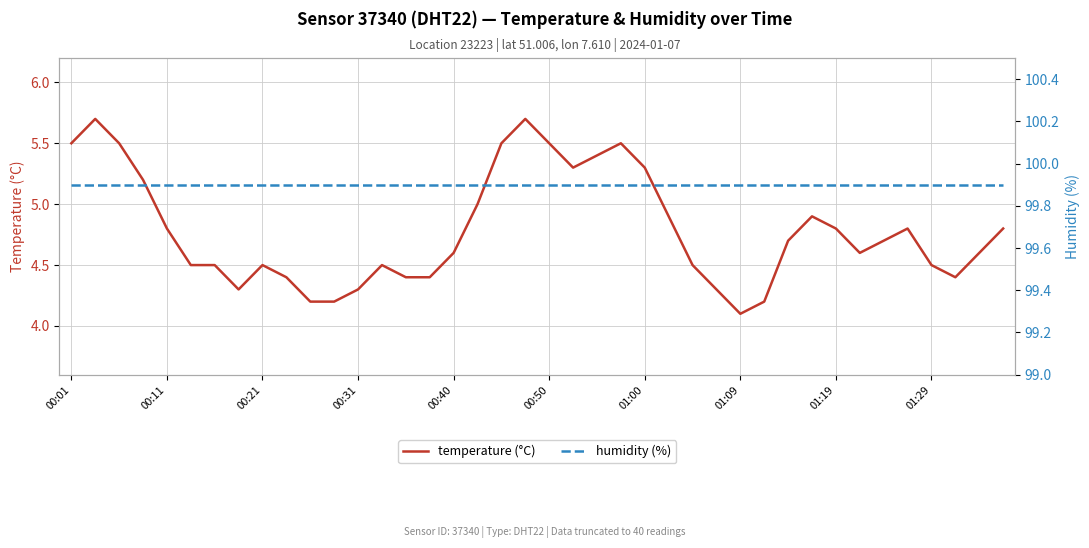

At which category does the chart reach its peak across all series?

00:01